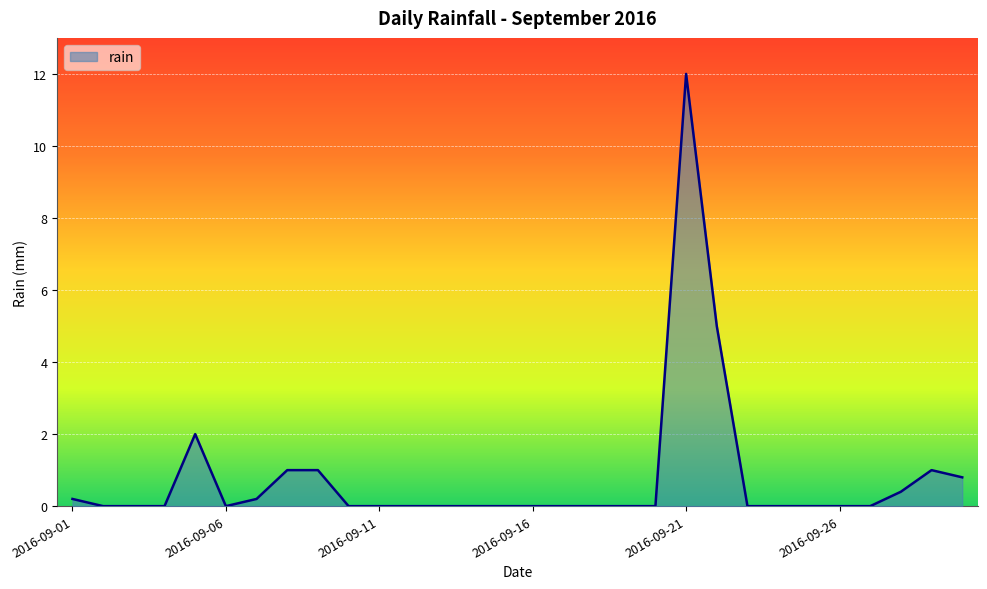

What is the difference between the maximum and minimum values?

12.0